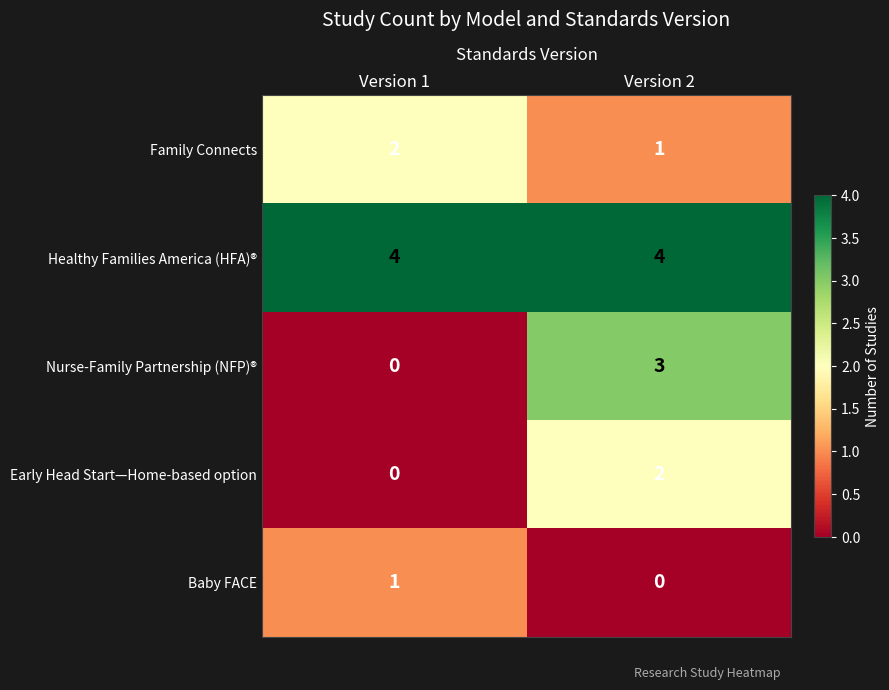

Which series has the widest spread of values?

Nurse-Family Partnership (NFP)®